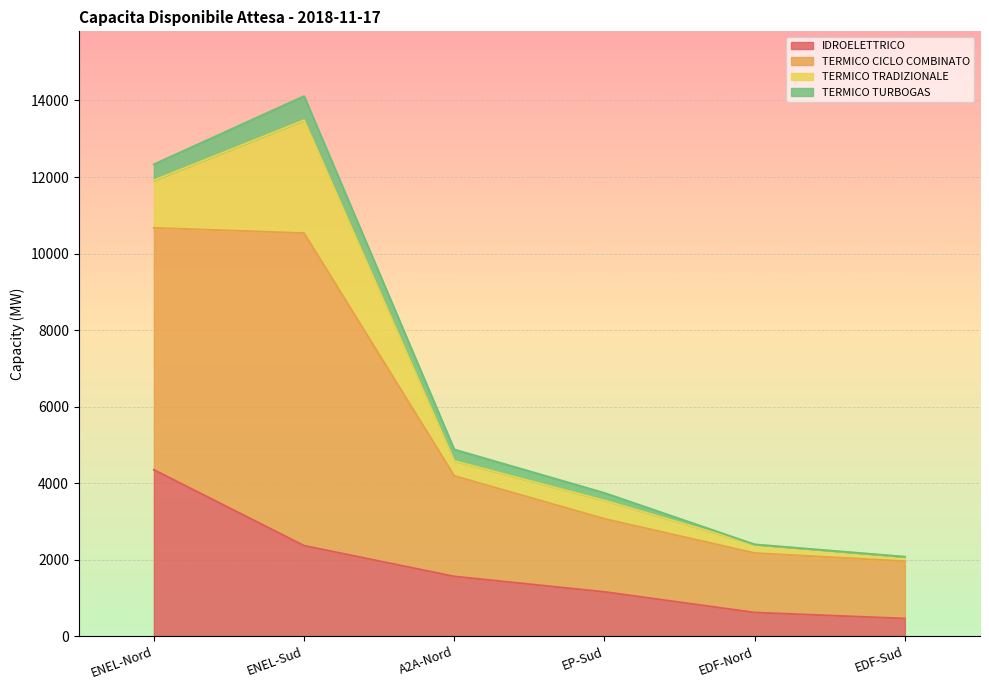

What is the label of the 3rd point from the right?

EP-Sud